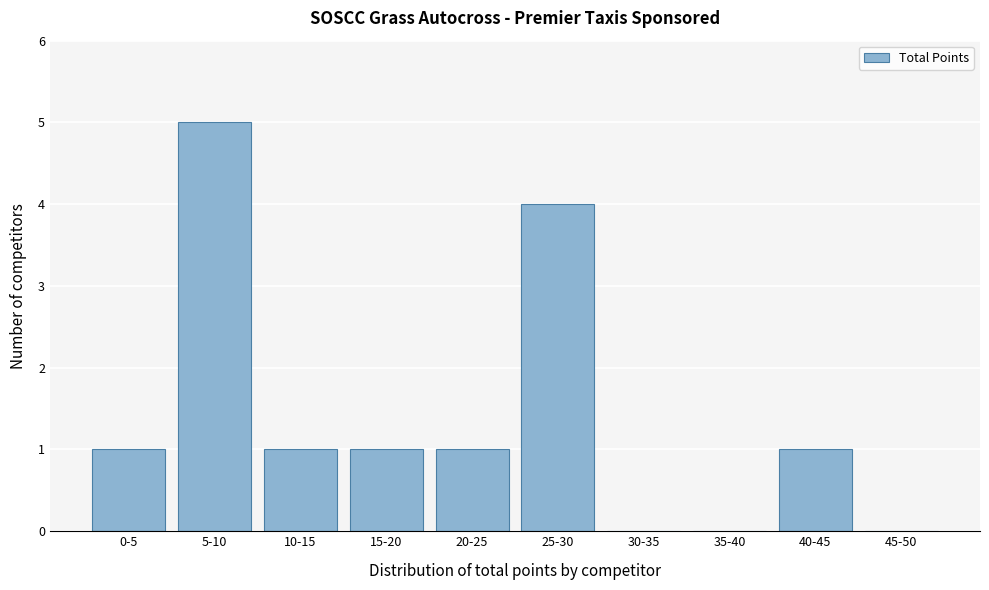

Reading left to right, list all the values displayed in this chart.

0-5=1	5-10=5	10-15=1	15-20=1	20-25=1	25-30=4	30-35=0	35-40=0	40-45=1	45-50=0